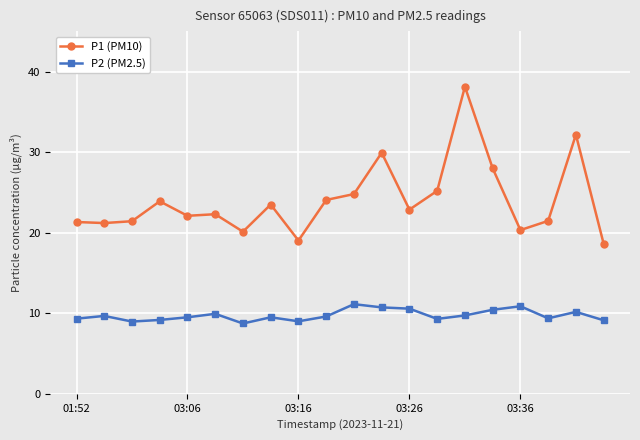

Which series has the largest total across all categories?

P1 (PM10)